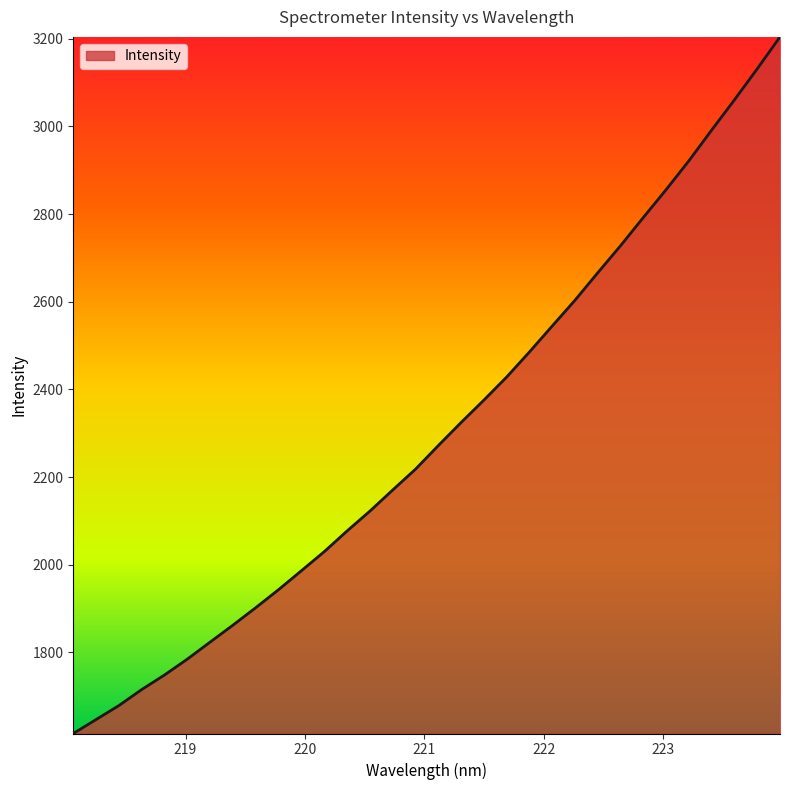

What is the difference between the maximum and minimum values?

1588.9